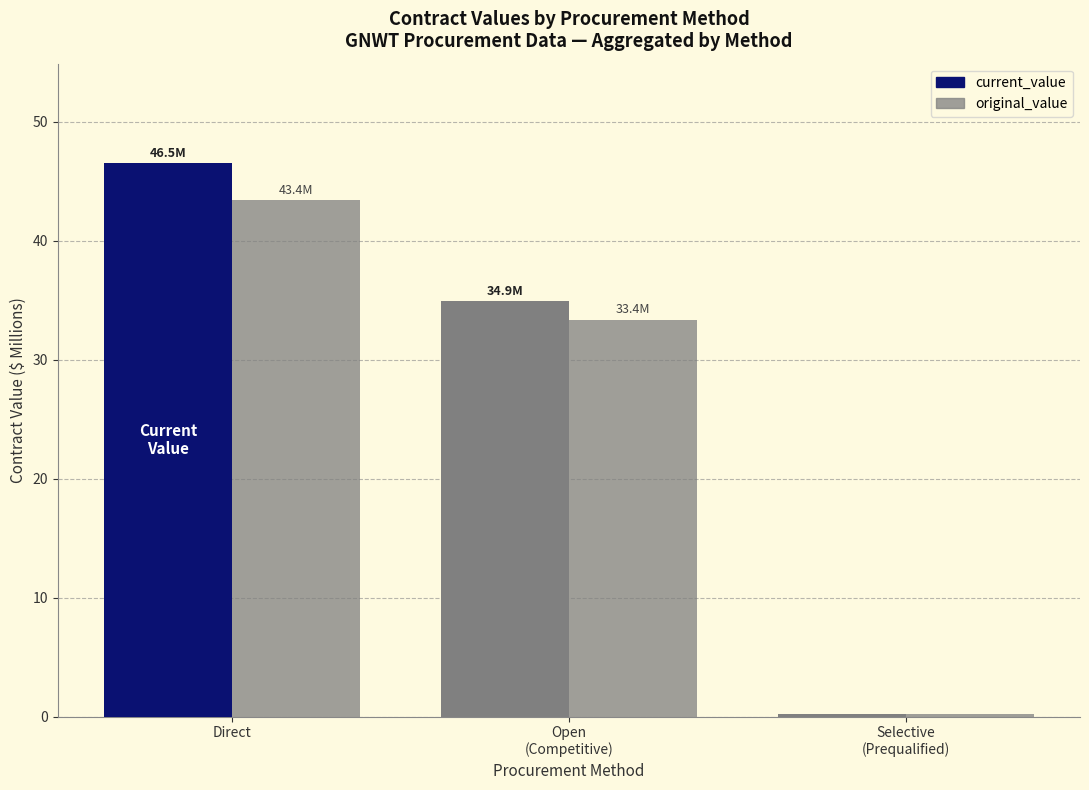

What position from the left is Open
(Competitive)?

2